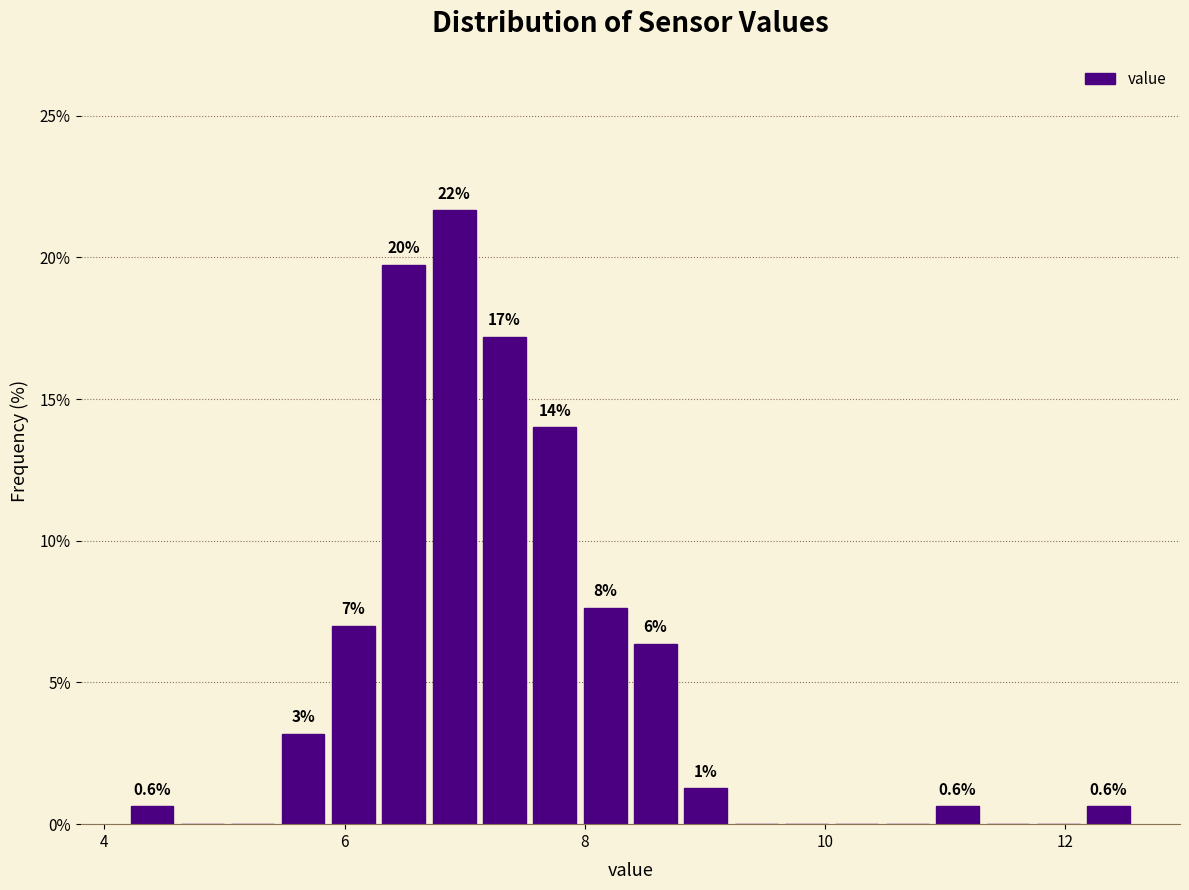

Around what value on the x-axis is the tallest bar? Give the approximate position of its centre, as read against the axis.

7.0